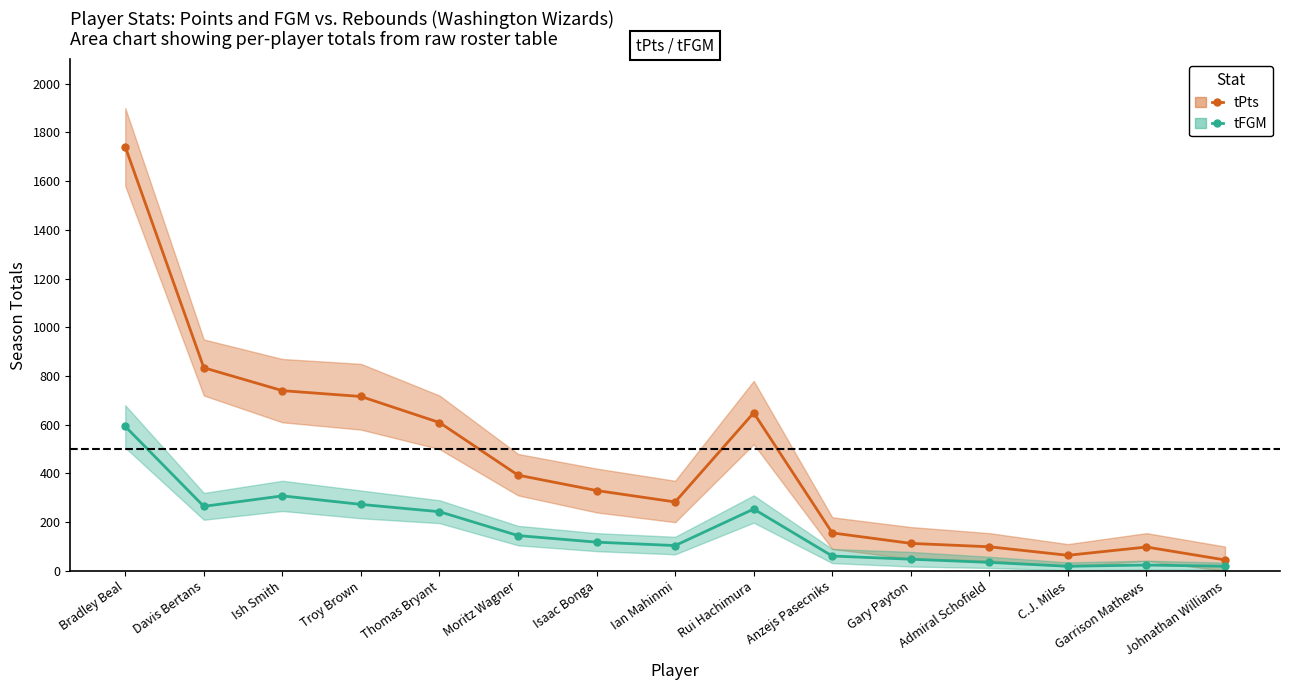

Between Moritz Wagner and Garrison Mathews, which is larger?

Moritz Wagner